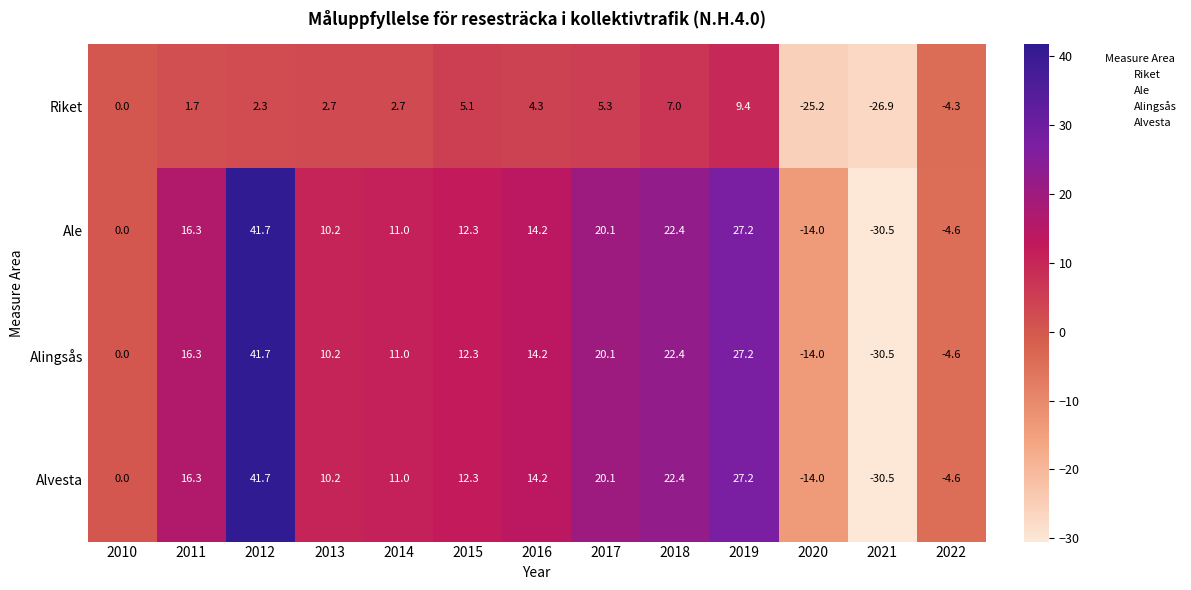

At which label is Alingsås closest to 5?

2010